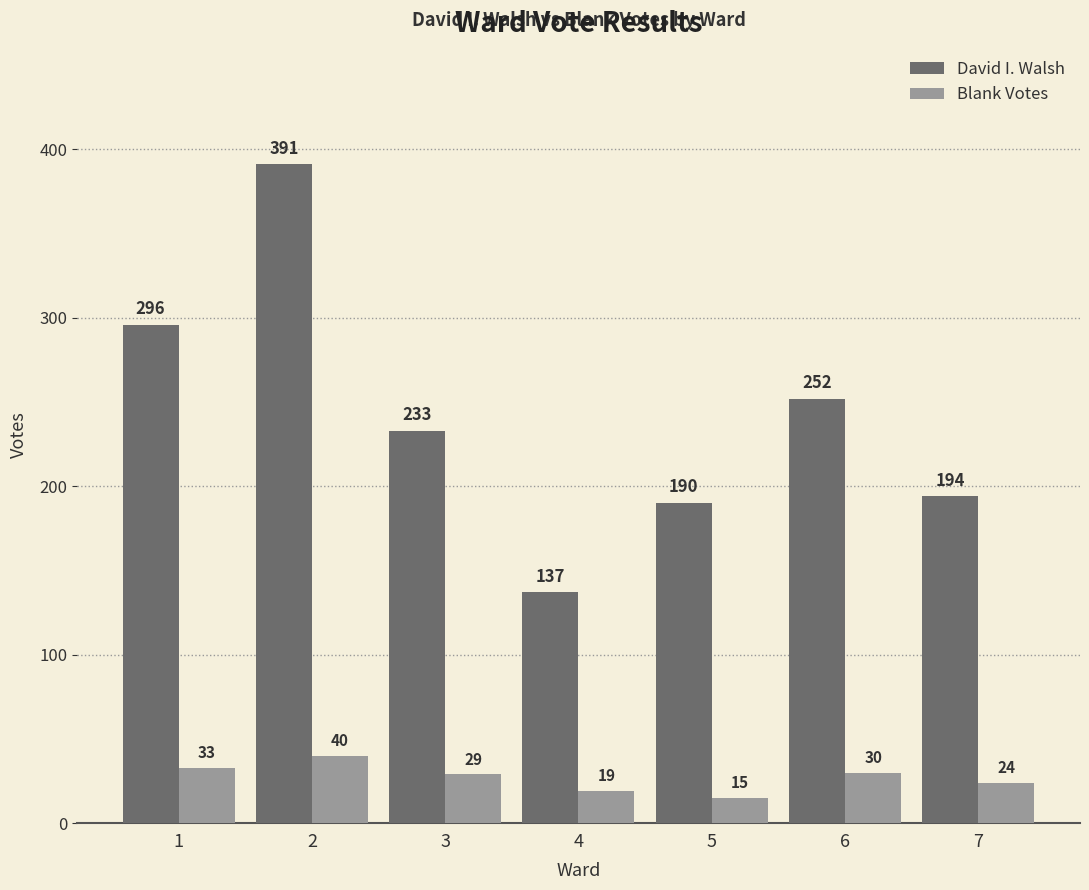

Reading left to right, extract all data points from this chart.

David I. Walsh: 1=296	2=391	3=233	4=137	5=190	6=252	7=194
Blank Votes: 1=33	2=40	3=29	4=19	5=15	6=30	7=24